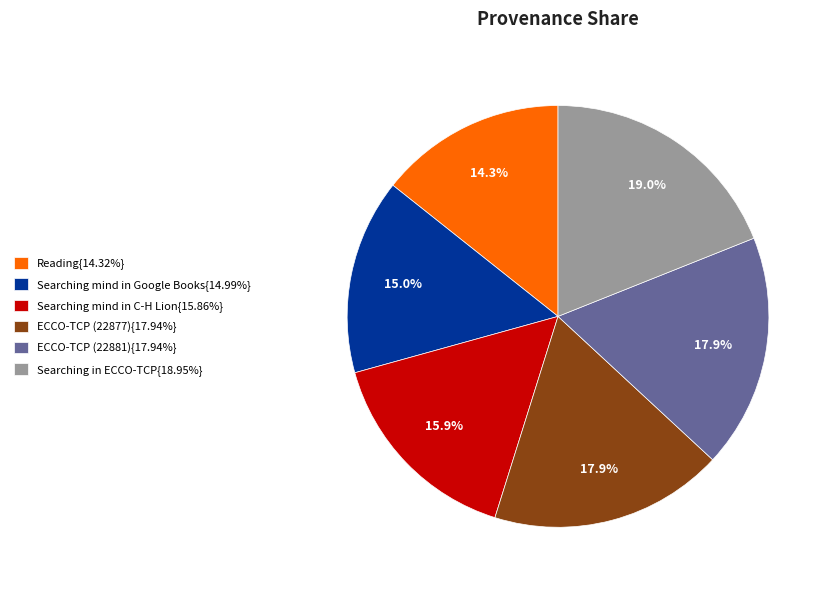

What is the total percentage of ECCO-TCP (22877){17.94%} and Searching mind in C-H Lion{15.86%}?

33.8%